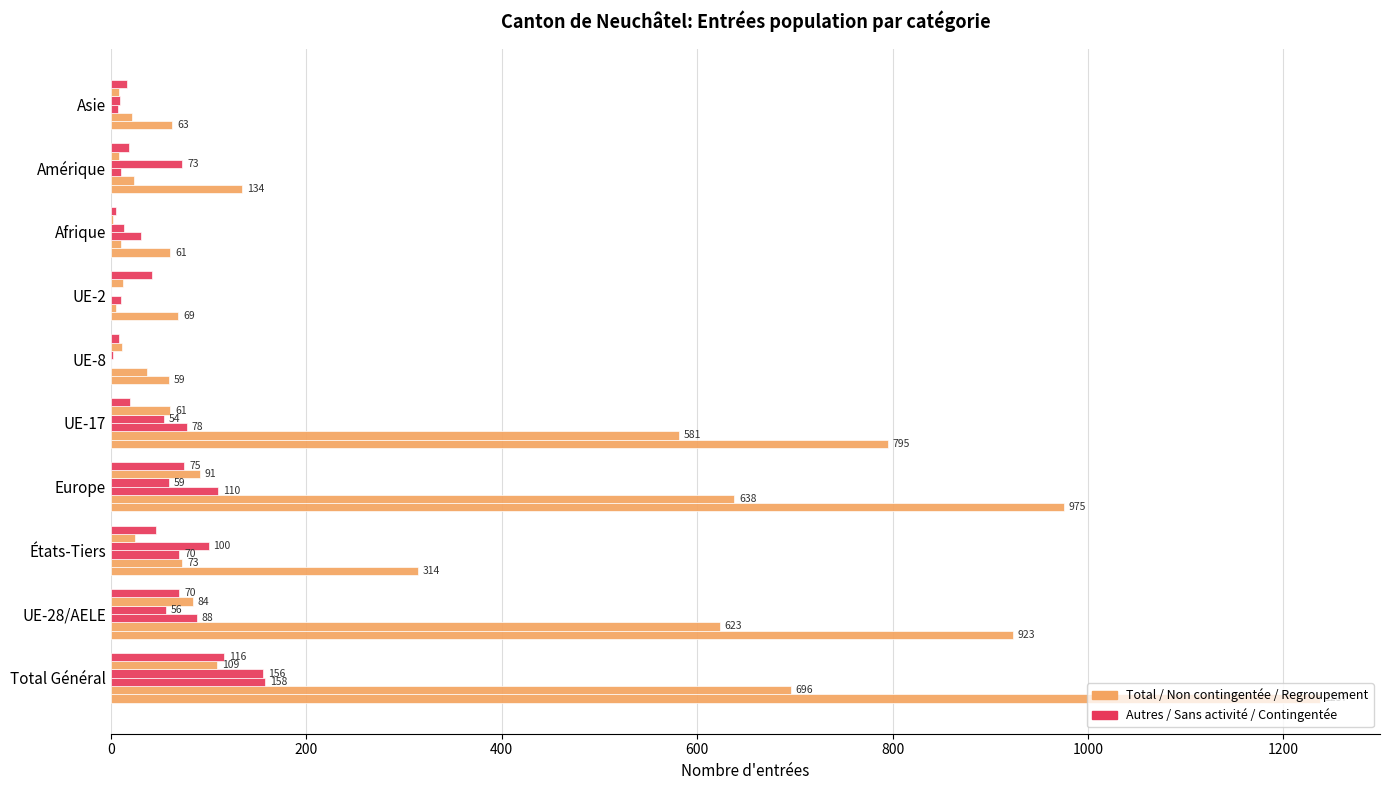

How many distinct data groups are displayed?

6